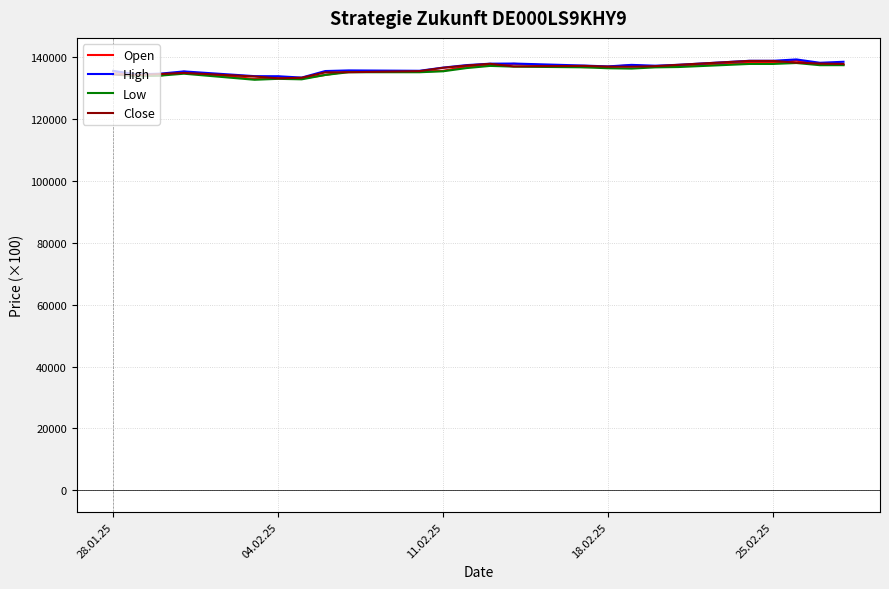

What is the maximum value shown in the chart?

139159